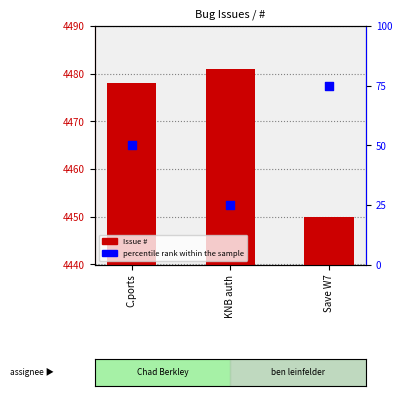

Which series contains the highest Y value?

Issue #